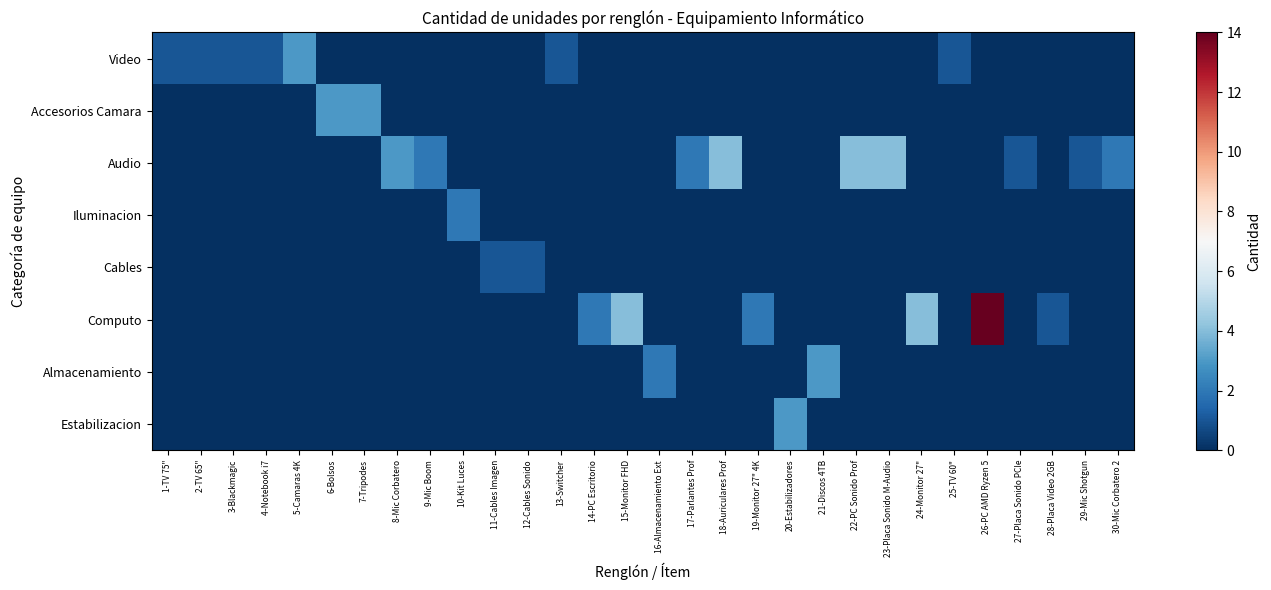

At how many categories does at least one series exceed 10?

1